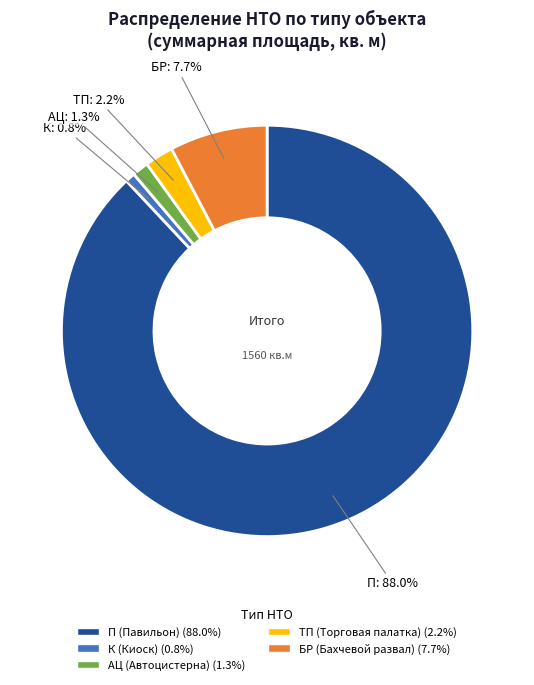

To the nearest percent, what portion does АЦ represent?

1%